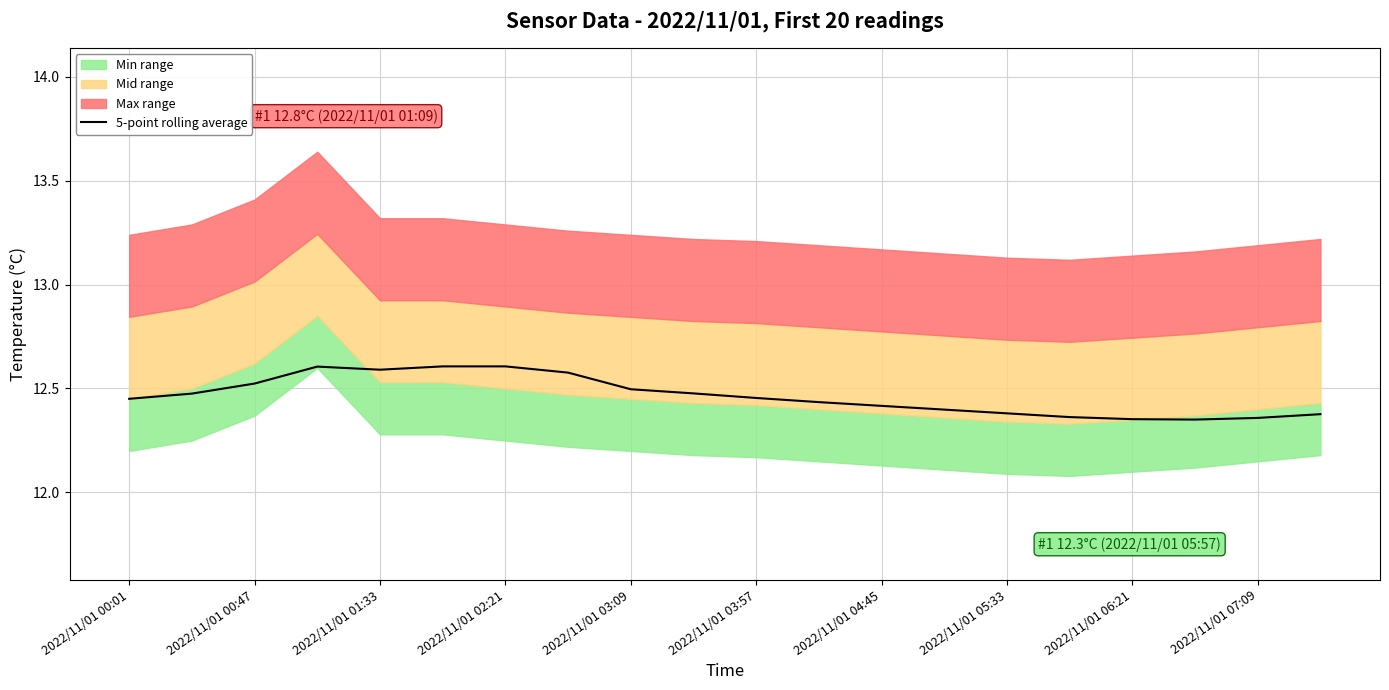

True or false: the data has more than 1 interior local peaks.

False